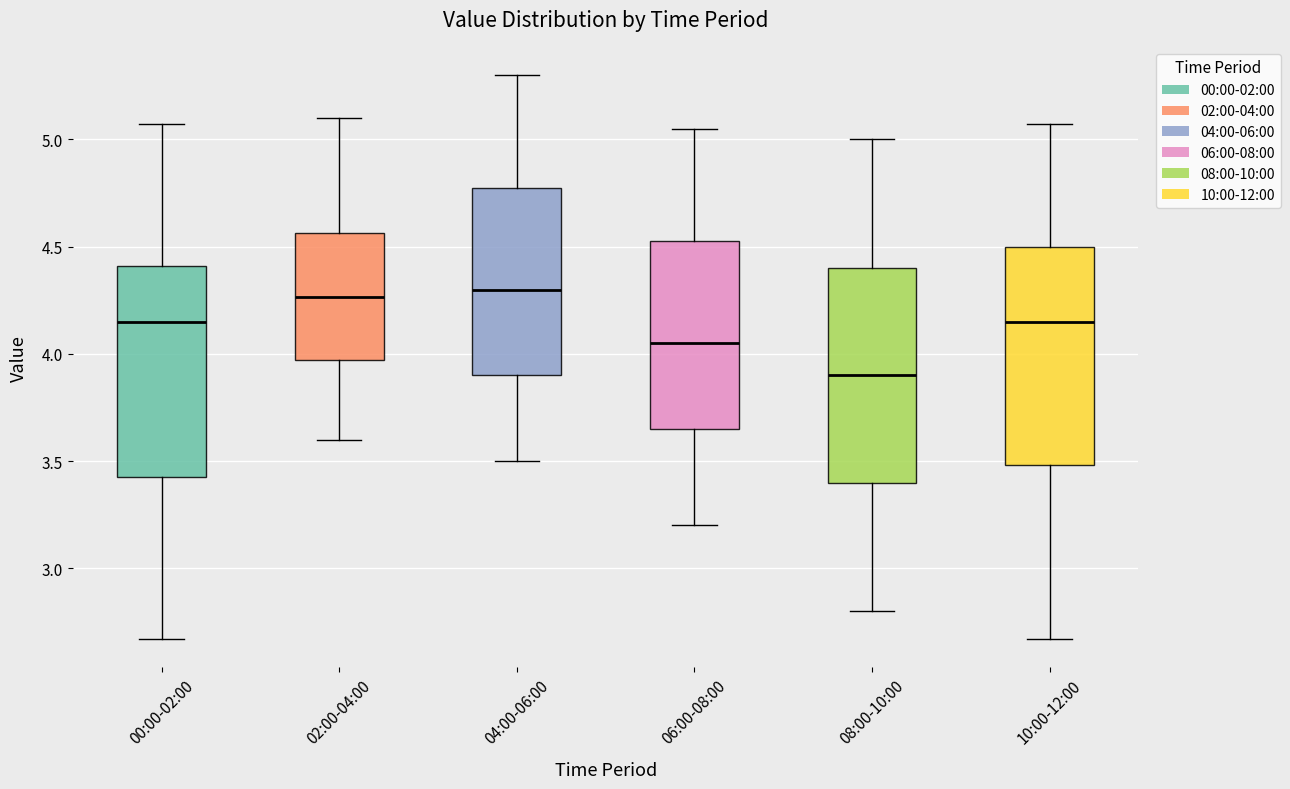

Reading left to right, transcribe this box plot: for each box, give where its median line is, the range the box spans, and where its two whiskers end, as read against the y-axis. The values are not printed on the chart, so give them approximately, as read against the axis.

00:00-02:00: median 4.15, box 3.45 to 4.40, whiskers 2.65 to 5.05
02:00-04:00: median 4.25, box 3.95 to 4.55, whiskers 3.60 to 5.10
04:00-06:00: median 4.30, box 3.90 to 4.80, whiskers 3.50 to 5.30
06:00-08:00: median 4.05, box 3.65 to 4.55, whiskers 3.20 to 5.05
08:00-10:00: median 3.90, box 3.40 to 4.40, whiskers 2.80 to 5.00
10:00-12:00: median 4.15, box 3.50 to 4.50, whiskers 2.65 to 5.05